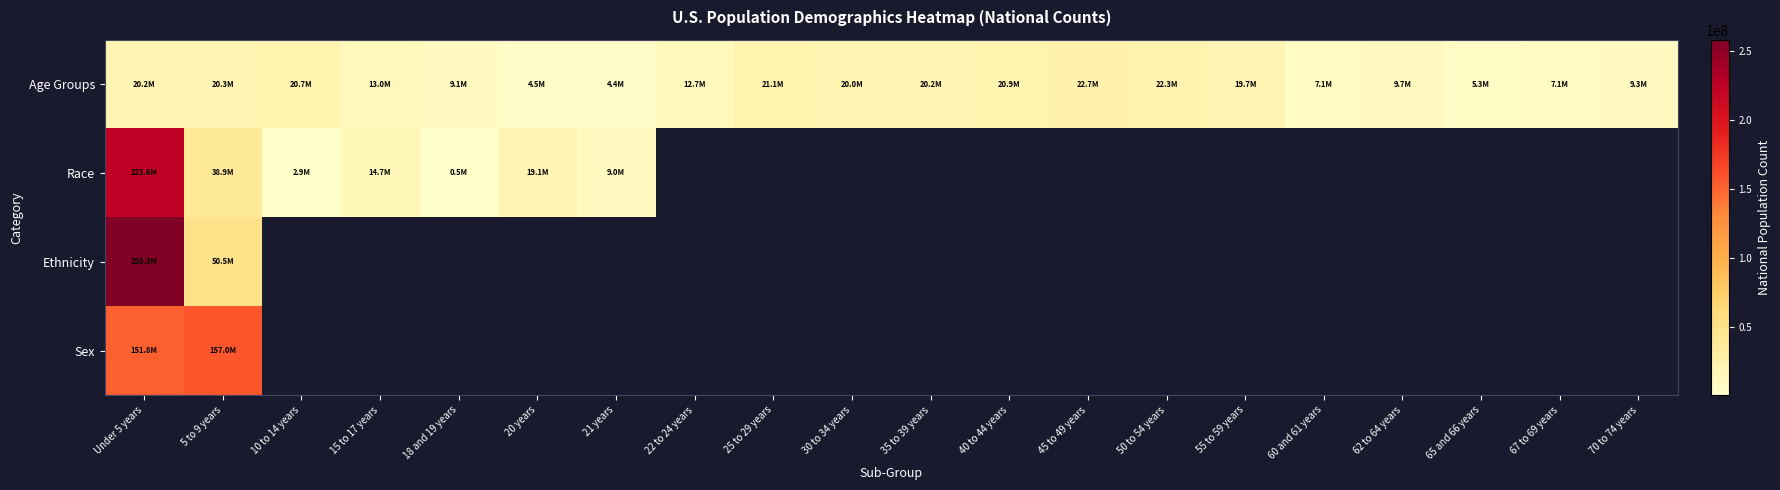

How many positive values does the Race series have?

7